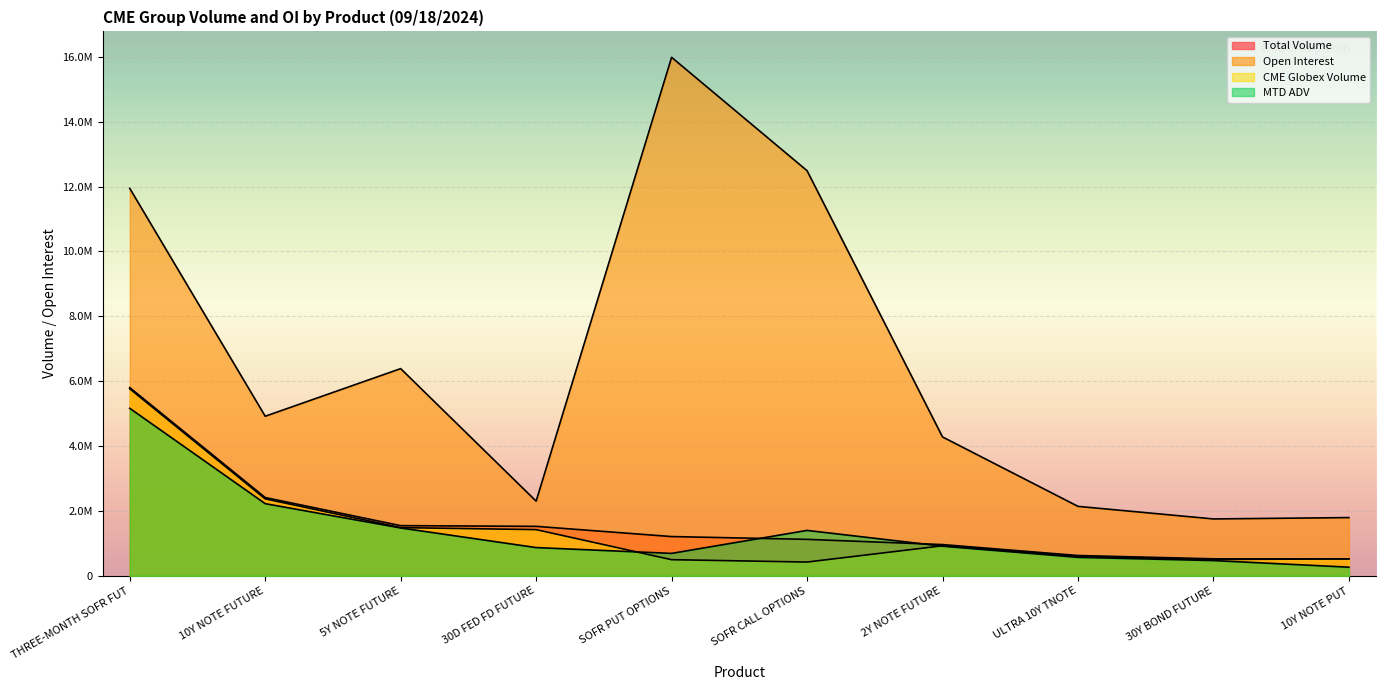

Count the number of categories in the chart.

10